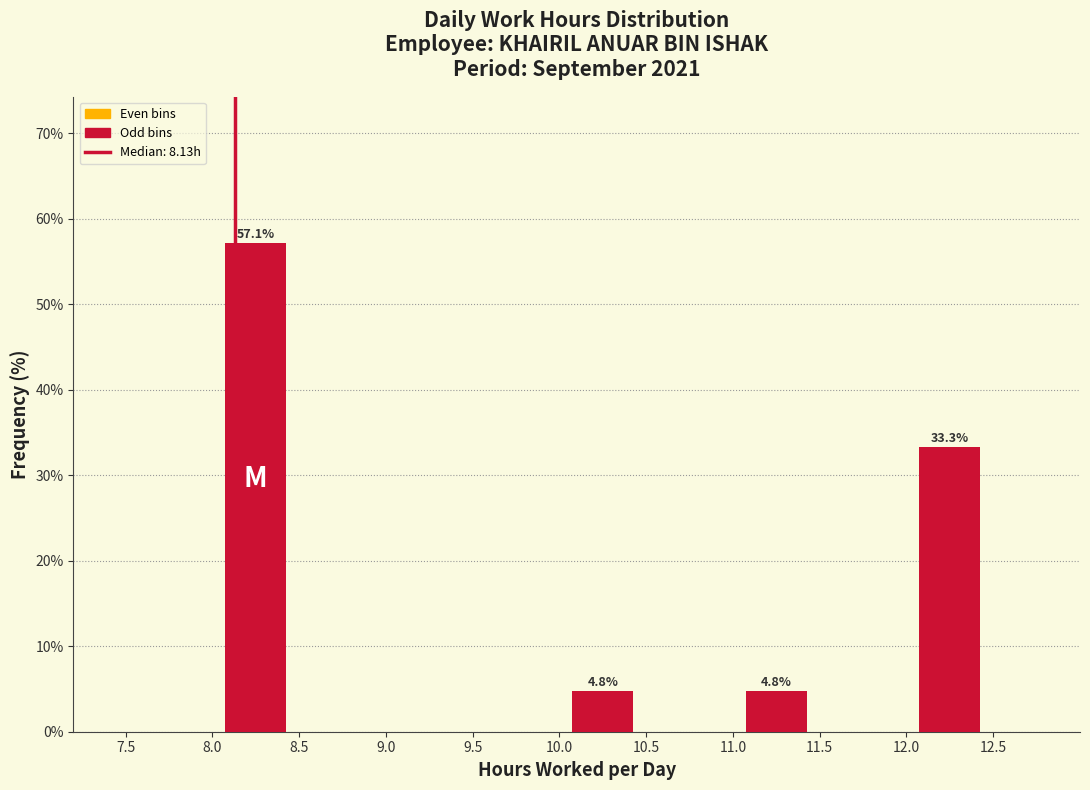

Which range on the x-axis has the tallest bar?

8.0 to 8.5